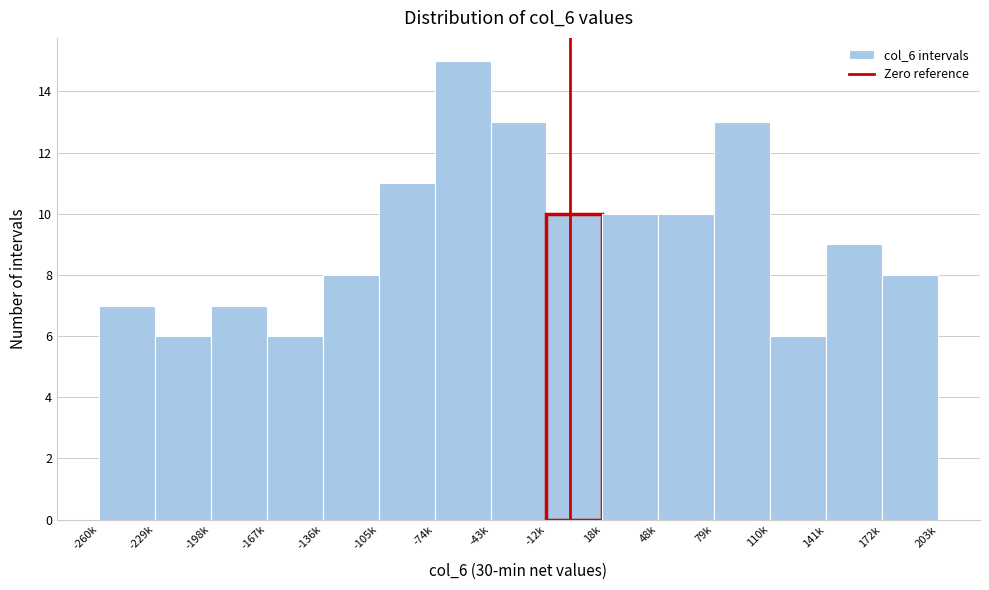

Reading left to right, what are all the values shown in this chart?

-260k=7	-229k=6	-198k=7	-167k=6	-136k=8	-105k=11	-74k=15	-43k=13	-12k=10	18k=10	48k=10	79k=13	110k=6	141k=9	172k=8